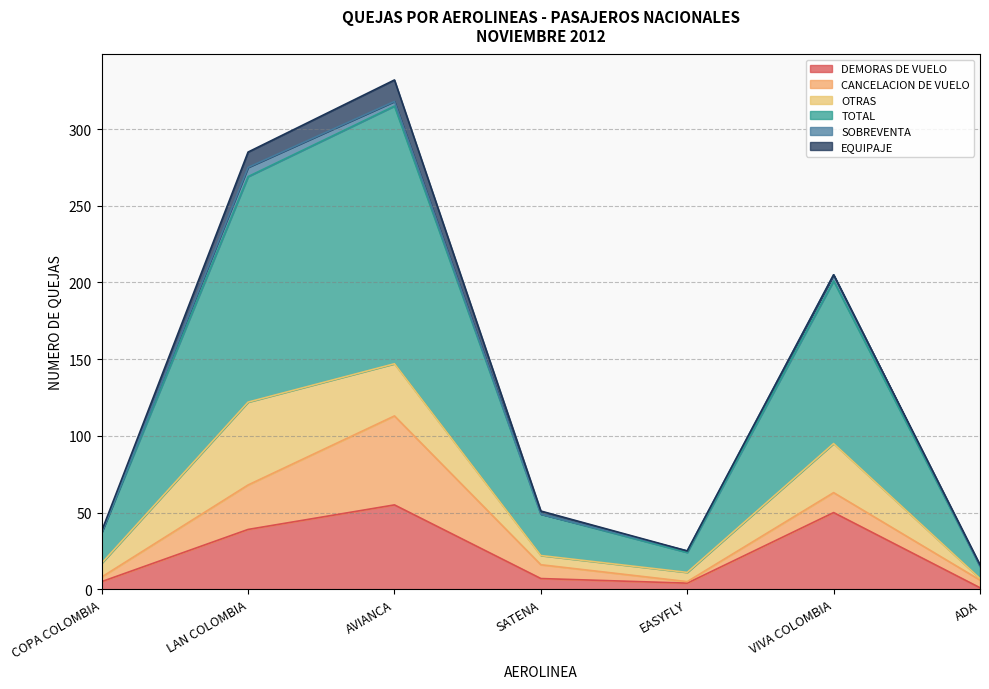

Does the chart display data point markers on the line(s)?

No